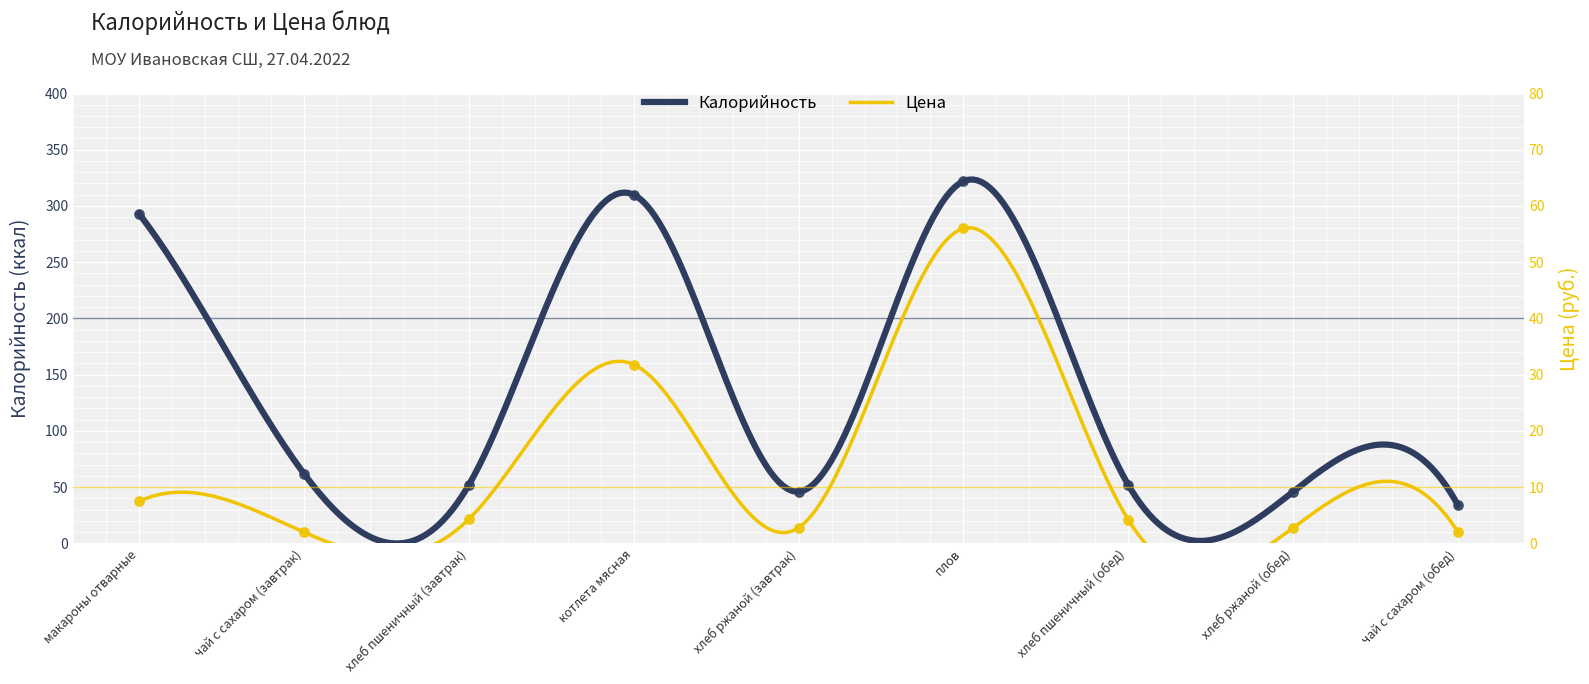

What is the total value across all series at чай с сахаром (обед)?

36.0